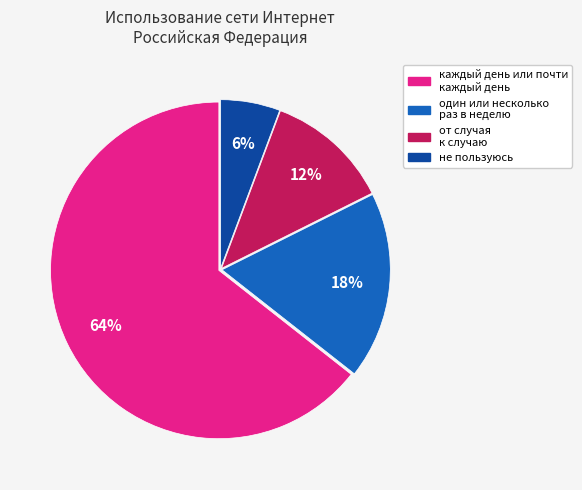

Does any single category account for the majority?

Yes